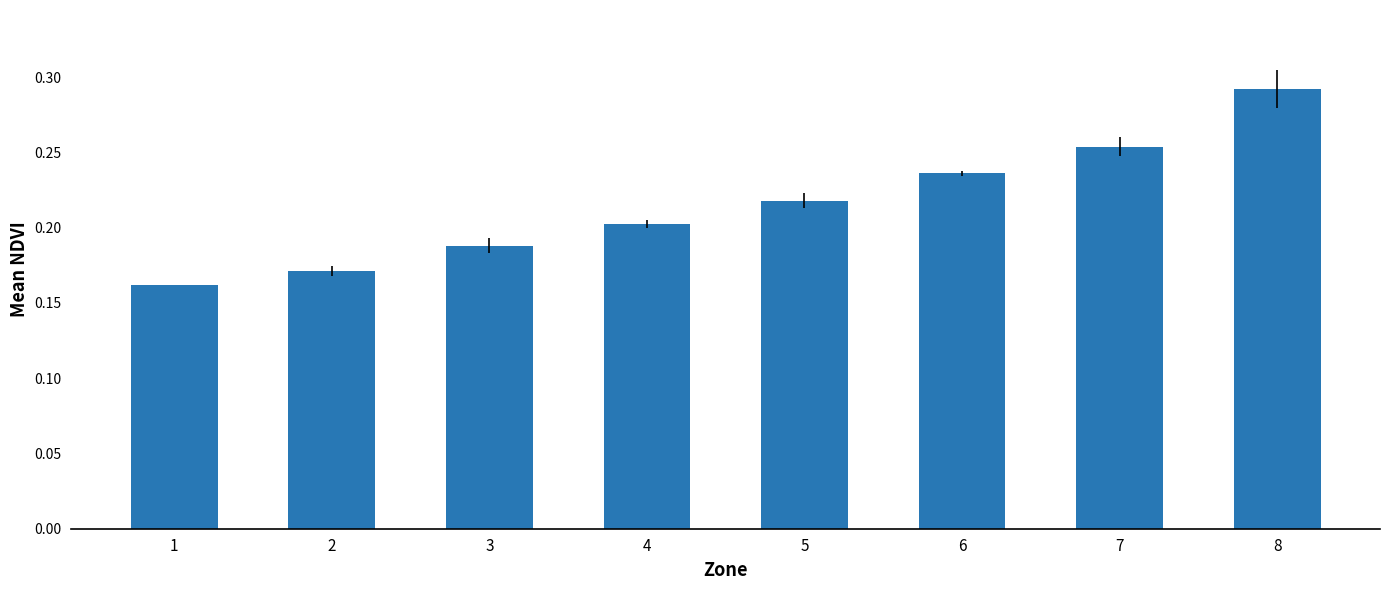

Is it true that the value at 6 is 0.2?

True